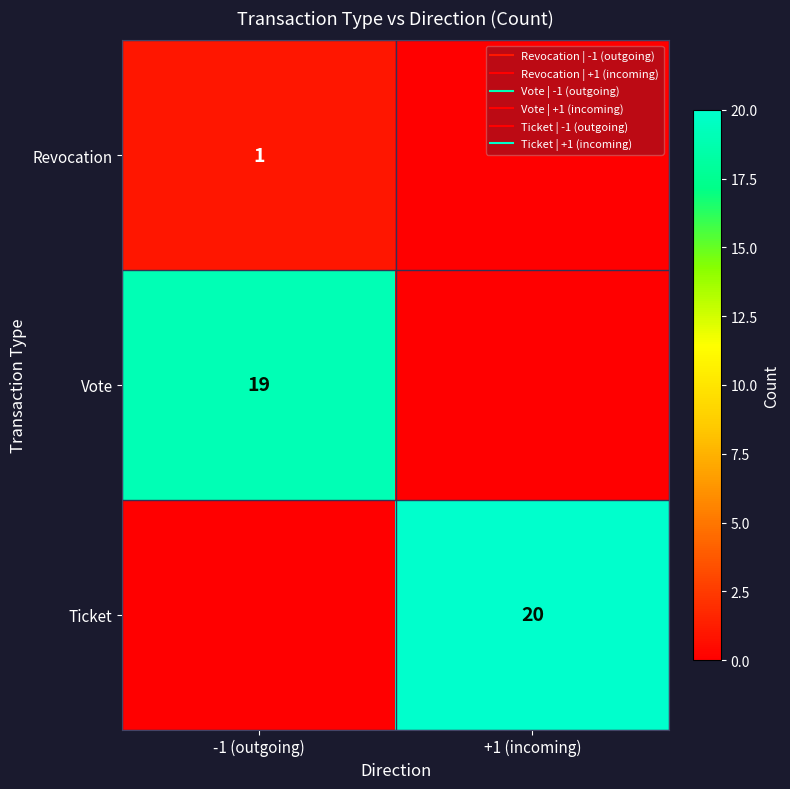

List the series in order of their peak value, highest first.

Ticket, Vote, Revocation